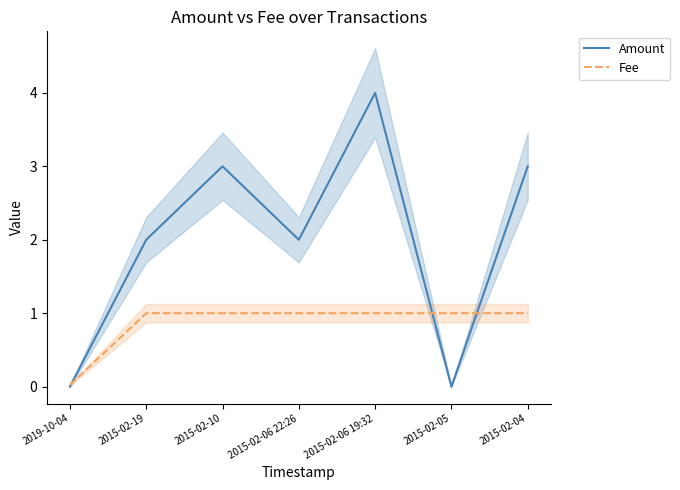

True or false: Amount has more than 1 points higher than both neighbors.

True